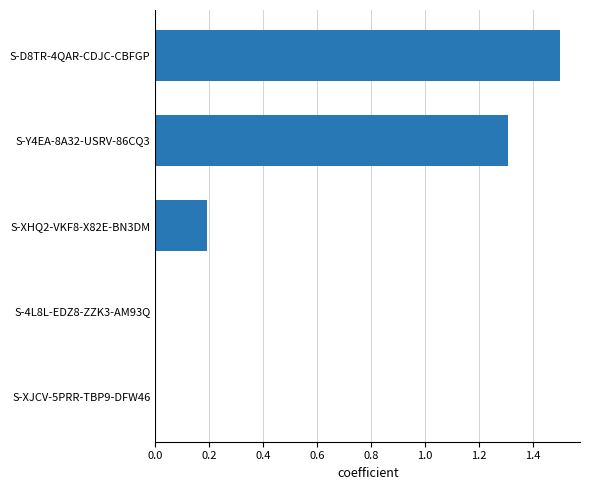

What is the maximum value shown in the chart?

1.5